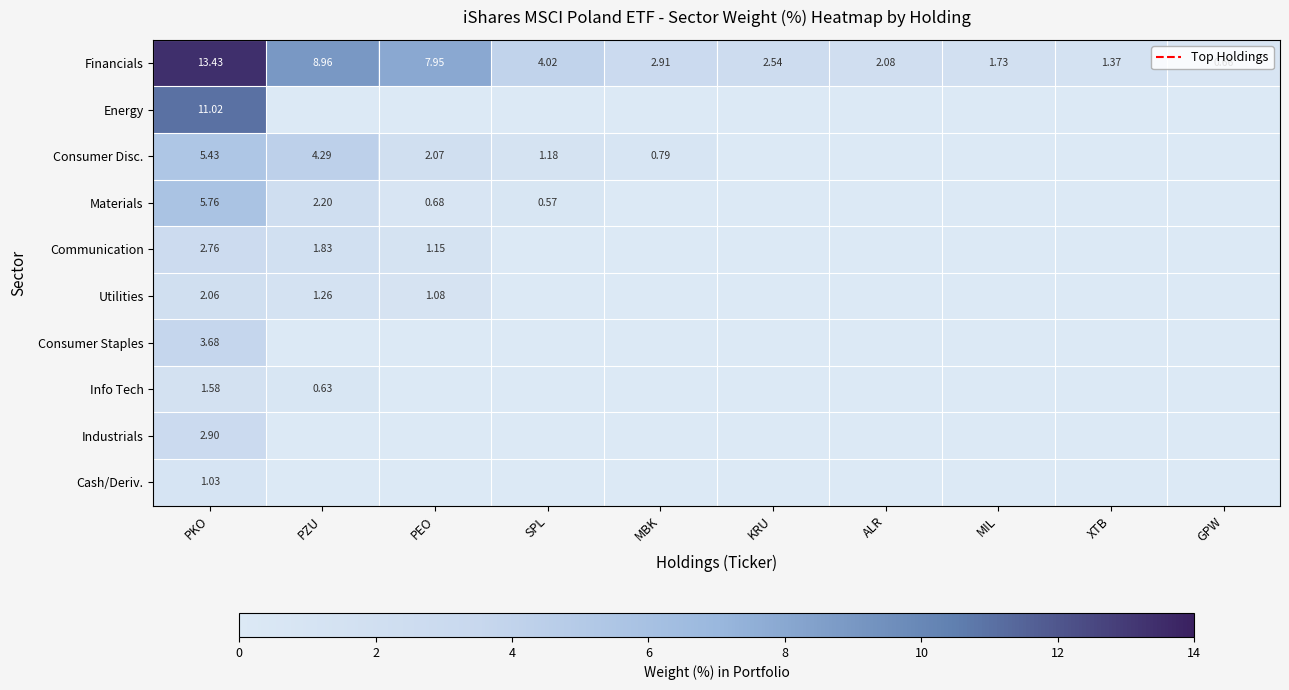

Is it true that Materials equals -3.0 at KRU?

False